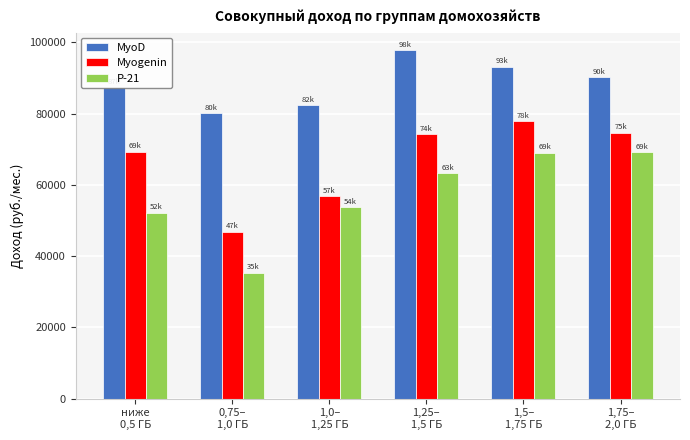

What is the maximum value for Myogenin?

77880.5